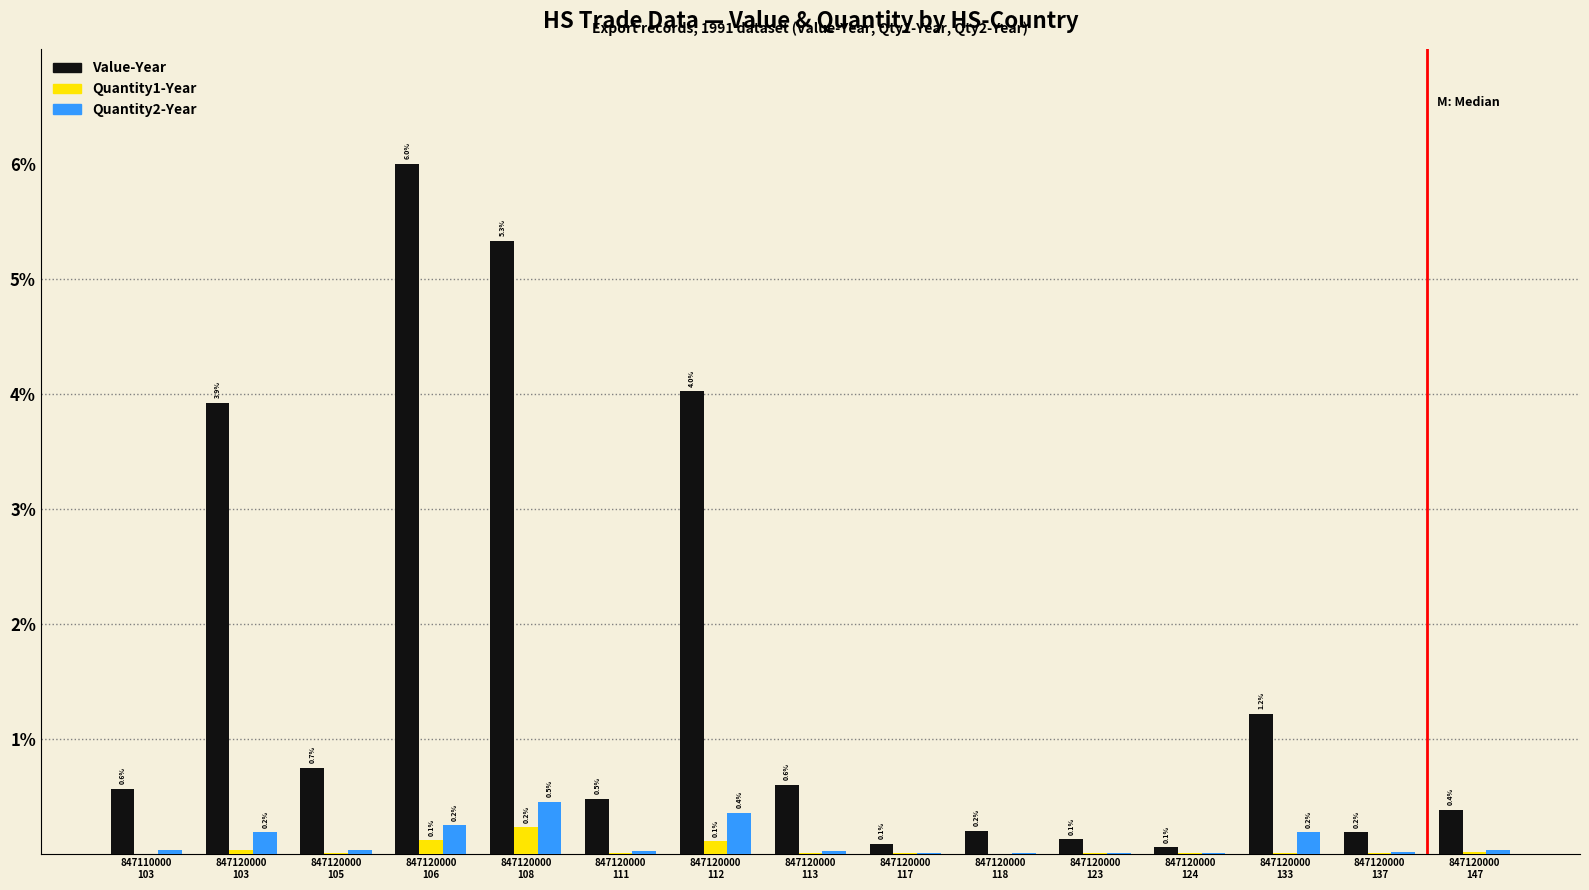

Are the bars grouped side by side (vs. stacked)?

Yes